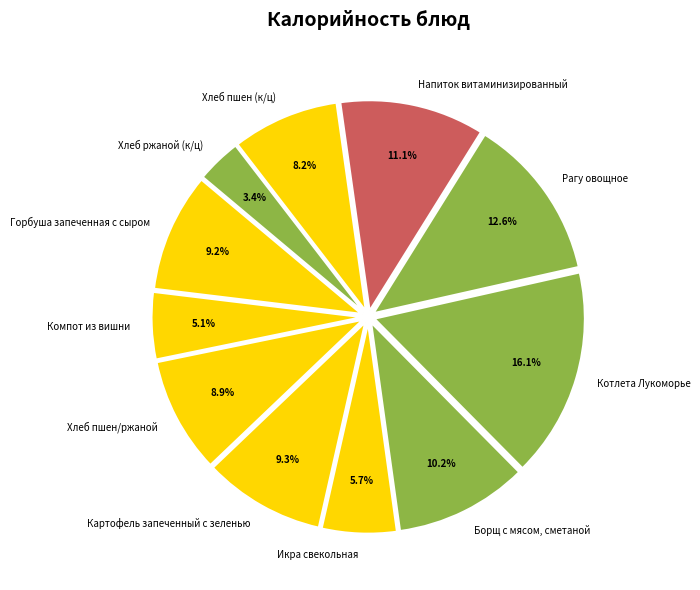

To the nearest percent, what portion does Хлеб пшен/ржаной represent?

9%